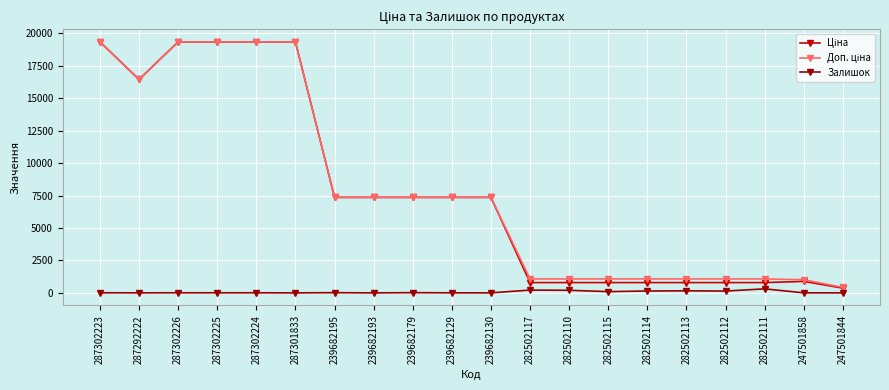

True or false: Залишок has a value of 17.0 at 239682179.

True